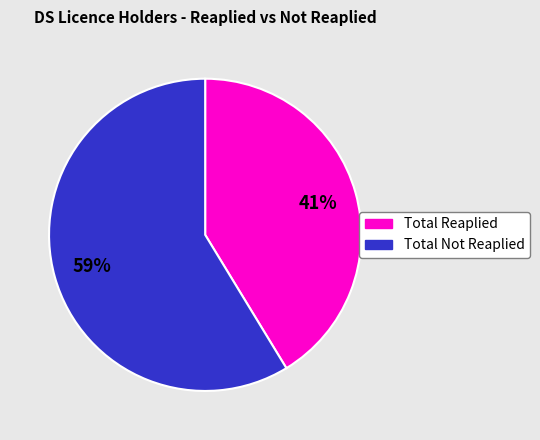

Does any single category account for the majority?

Yes